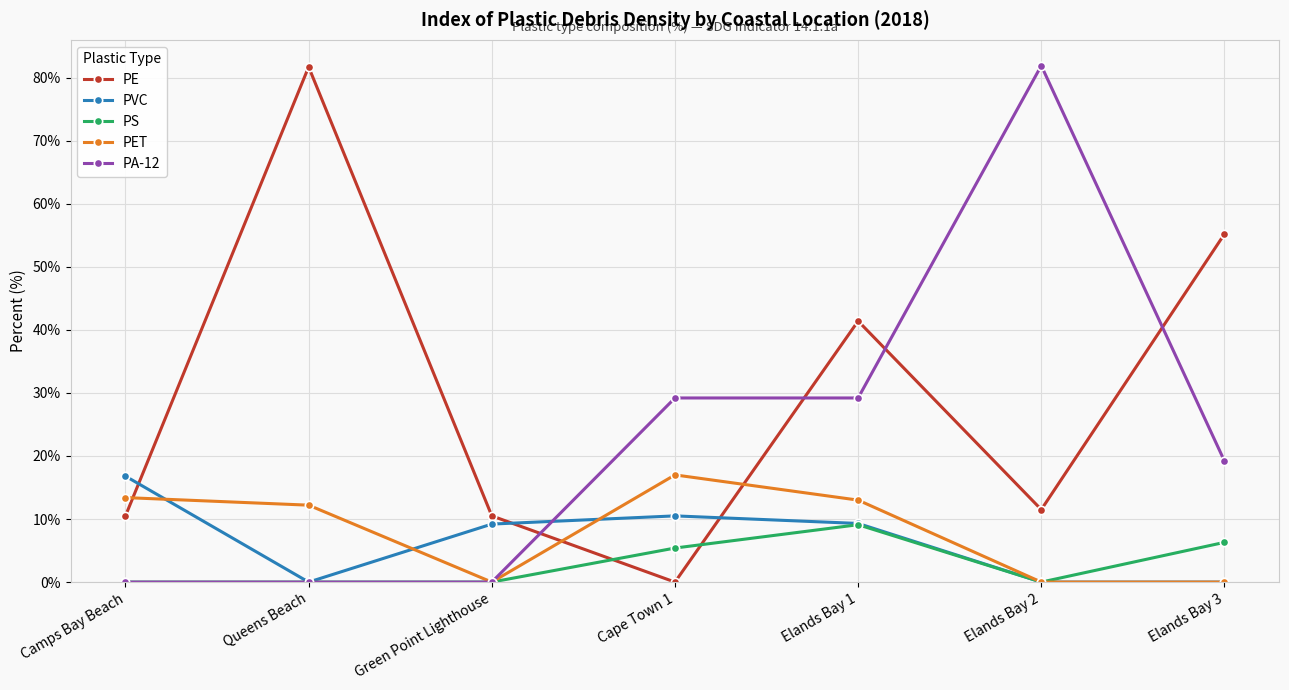

What is the total value across all series at Camps Bay Beach?

40.7